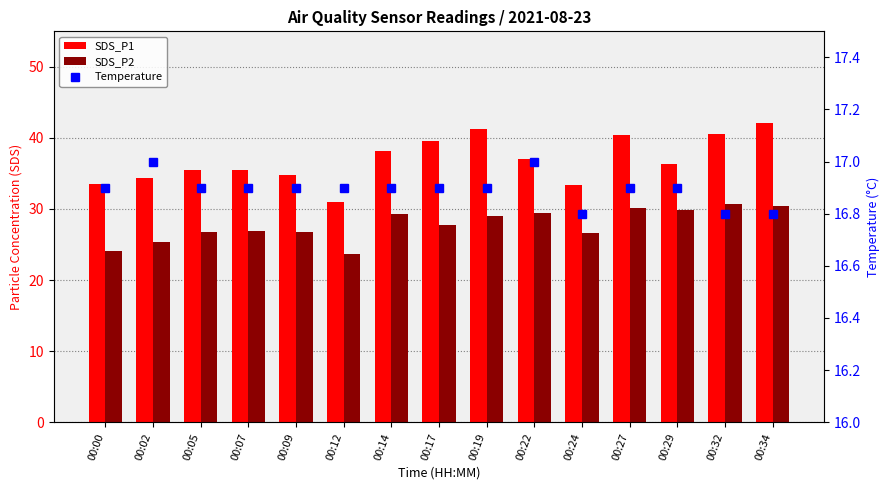

Reading left to right, transcribe all the data shown in this chart.

SDS_P1: 33.5	34.3	35.5	35.5	34.8	30.9	38.2	39.5	41.2	37.1	33.4	40.4	36.3	40.5	42.1
SDS_P2: 24.1	25.3	26.8	26.9	26.7	23.7	29.3	27.7	29.1	29.4	26.6	30.1	29.9	30.7	30.4
Temperature: 16.9	17.0	16.9	16.9	16.9	16.9	16.9	16.9	16.9	17.0	16.8	16.9	16.9	16.8	16.8